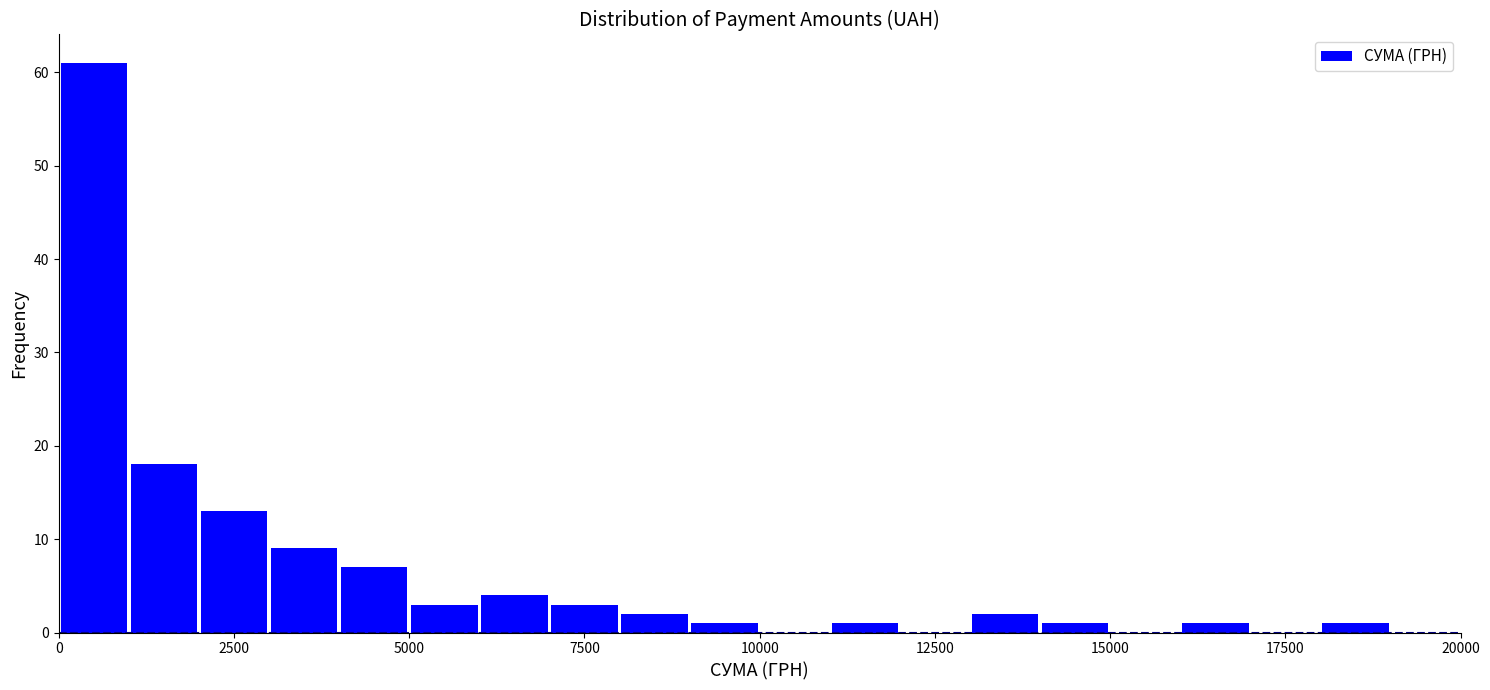

Around what value on the x-axis is the tallest bar? Give the approximate position of its centre, as read against the axis.

500